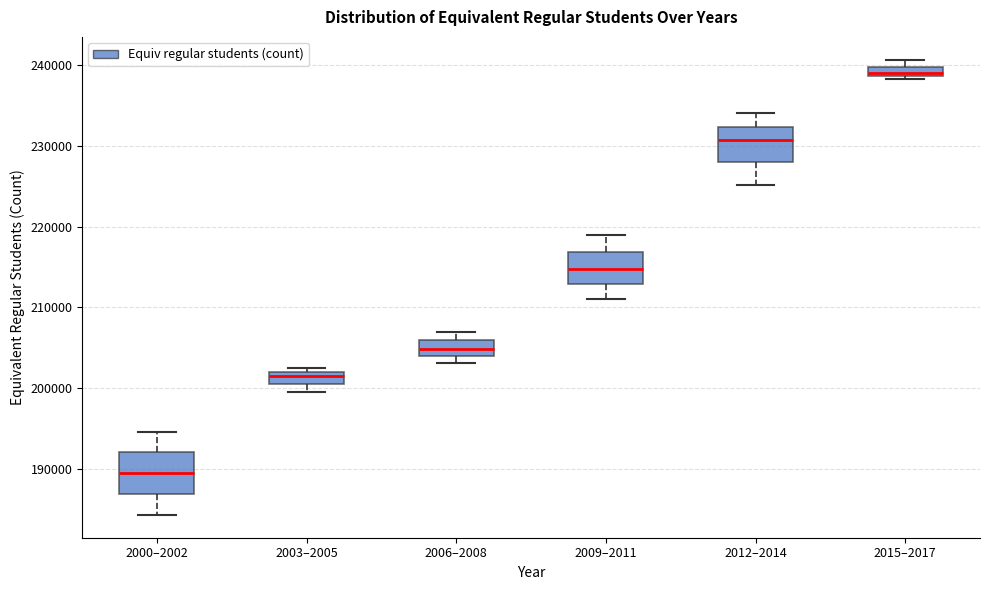

Where is the upper edge of the box for 2012–2014 on the y-axis? The values are not printed on the chart, so give them approximately, as read against the axis.

232000